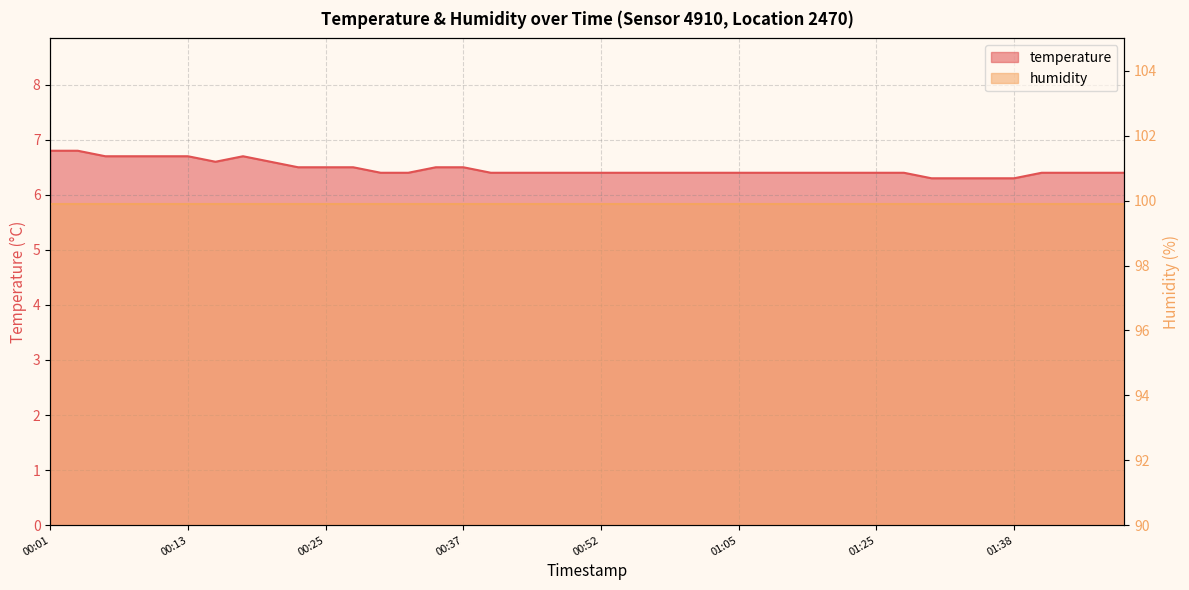

Is it true that the value at 2023-04-03T00:06:15 is 8.8?

False